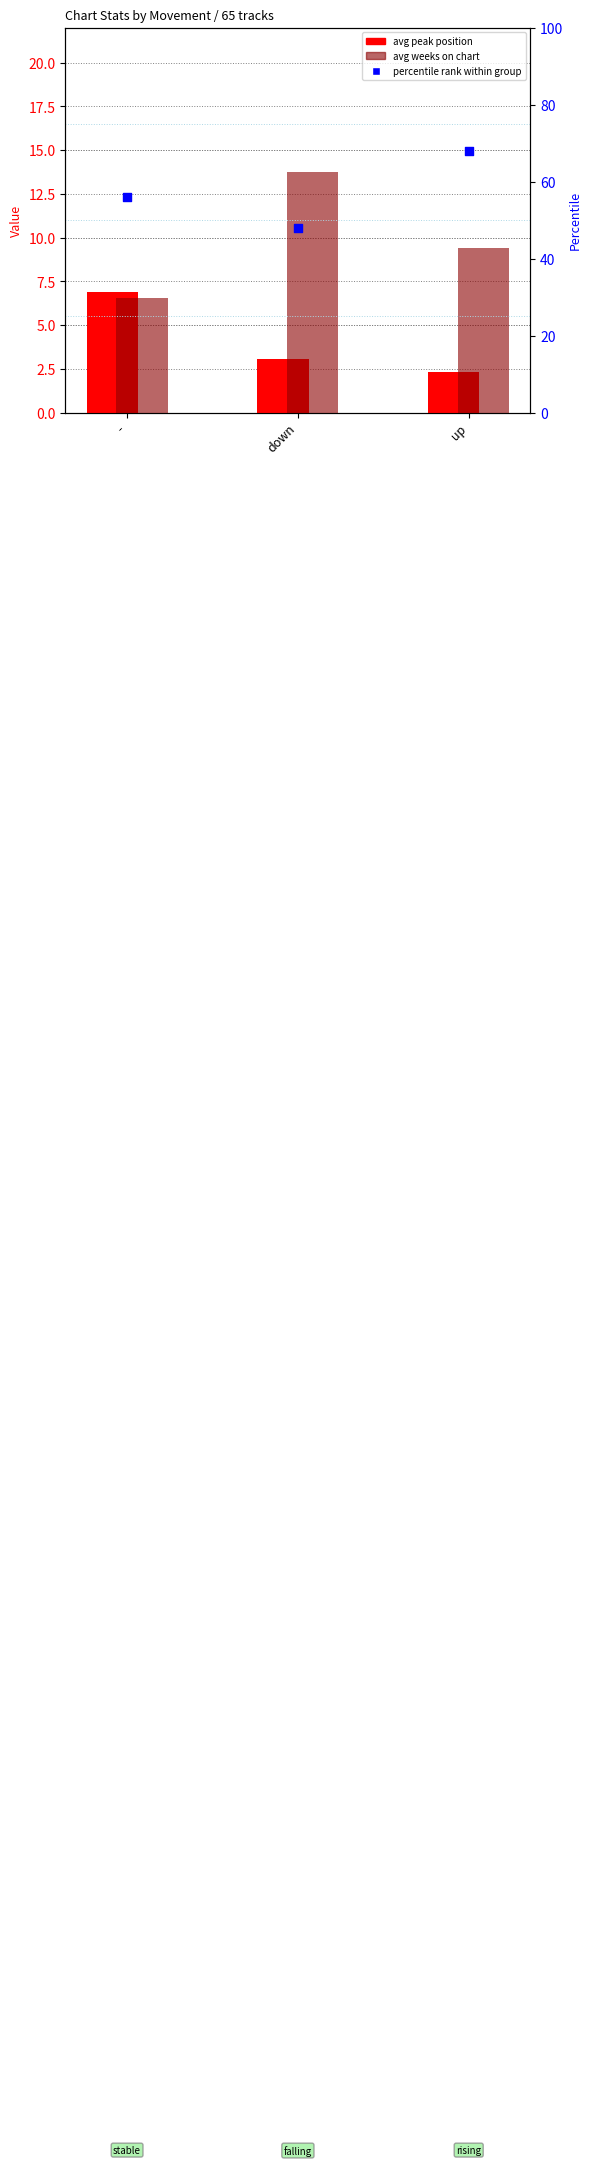

At how many categories does at least one series exceed 32?

3